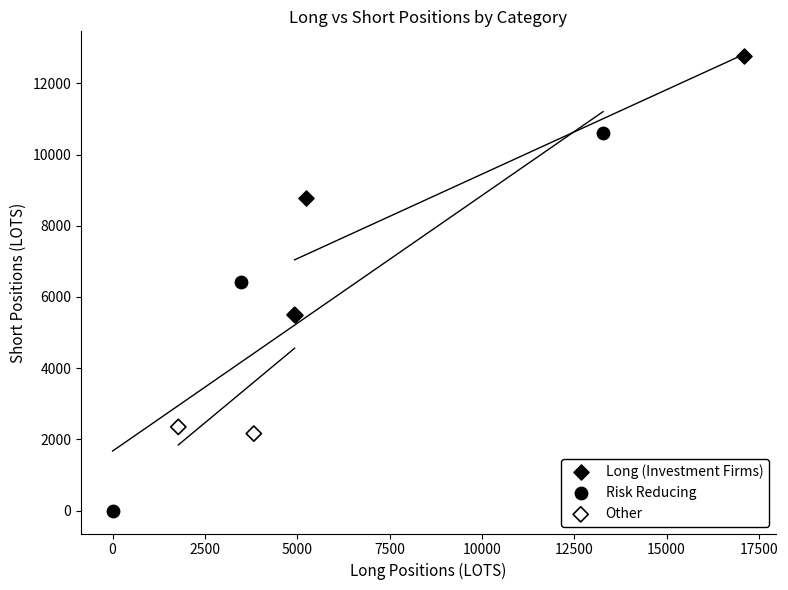

Which series has the widest spread of Y values?

Risk Reducing